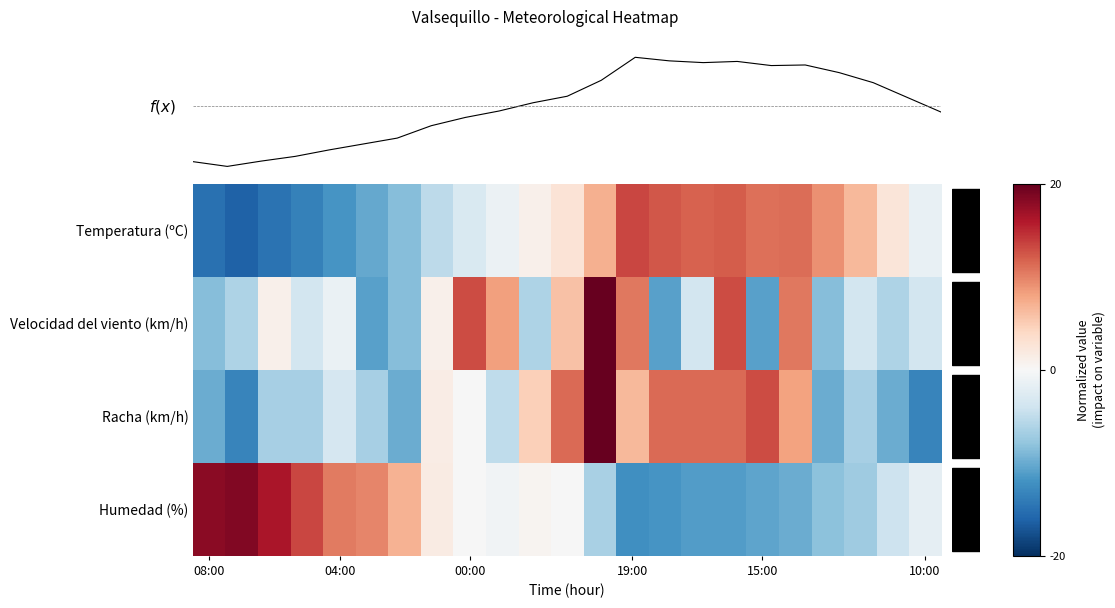

How many positive values does the Humedad (%) series have?

9